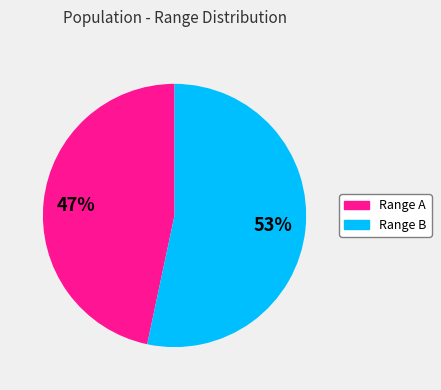

How many segments does this pie chart have?

2